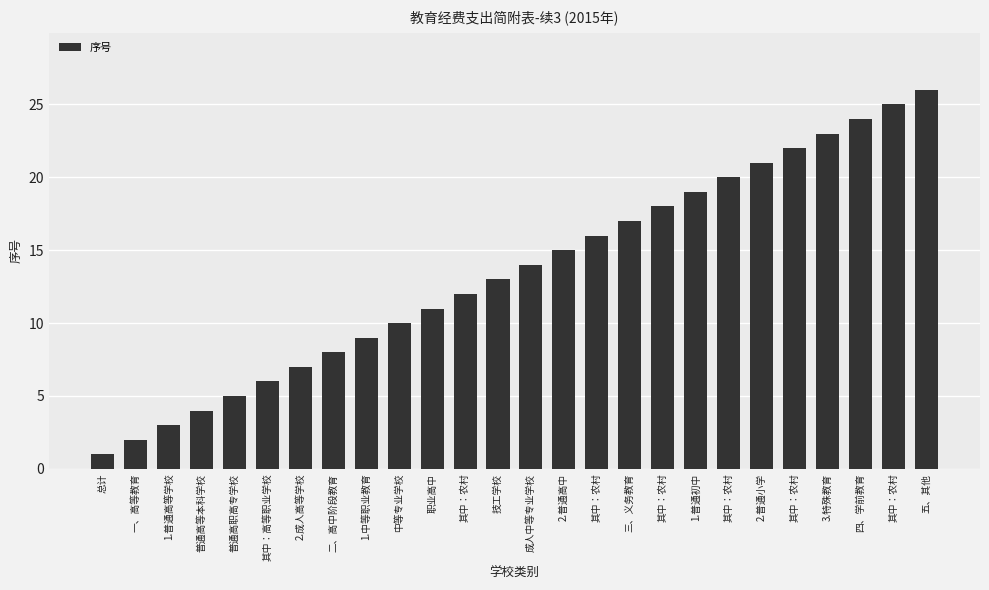

Is it true that the value at 中等专业学校 is 4?

False